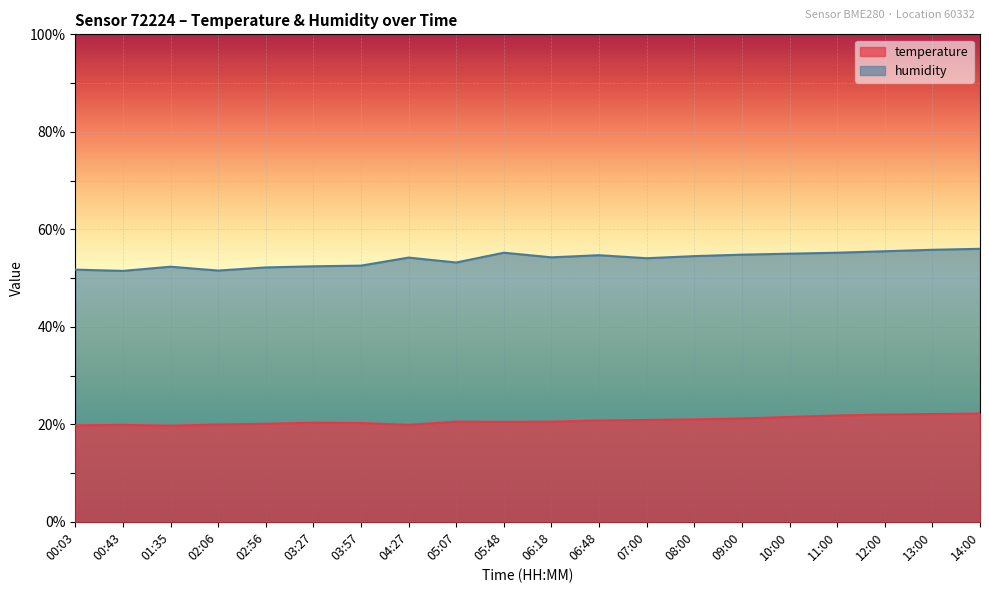

At which category is the sum across all series the highest?

14:00